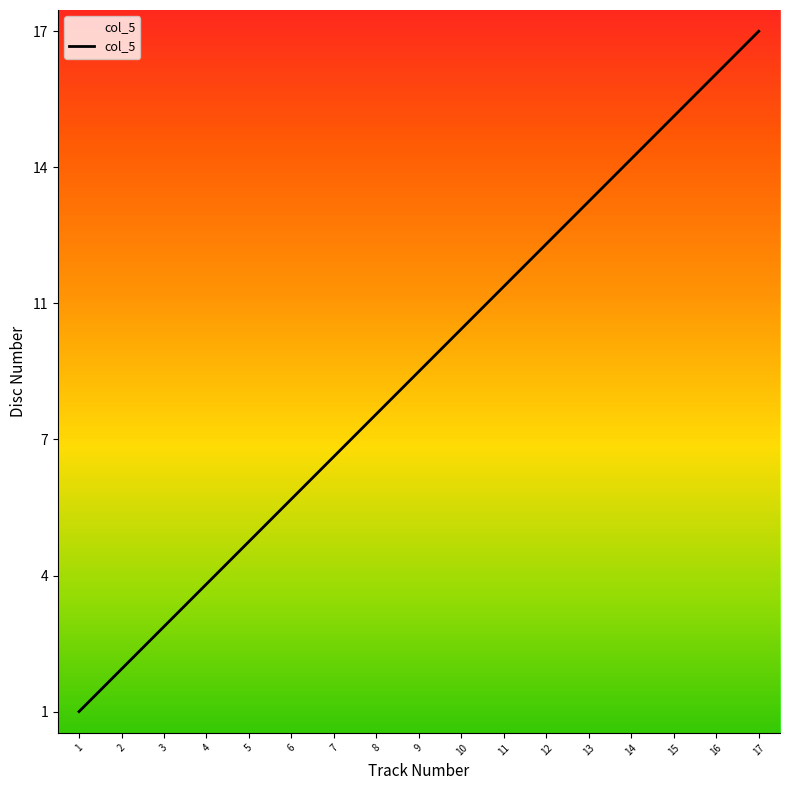

List the labels in order of value, smallest first.

1, 2, 3, 4, 5, 6, 7, 8, 9, 10, 11, 12, 13, 14, 15, 16, 17